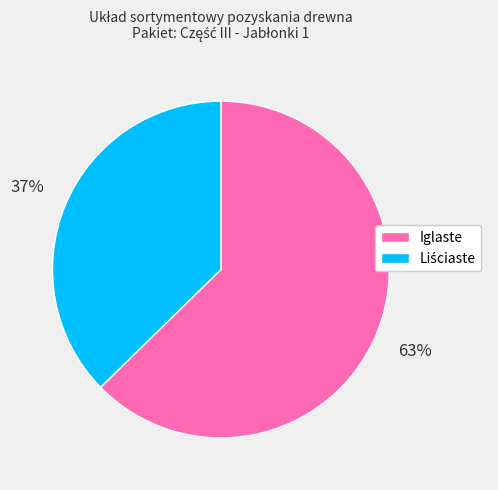

To the nearest percent, what is the average slice percentage?

50%